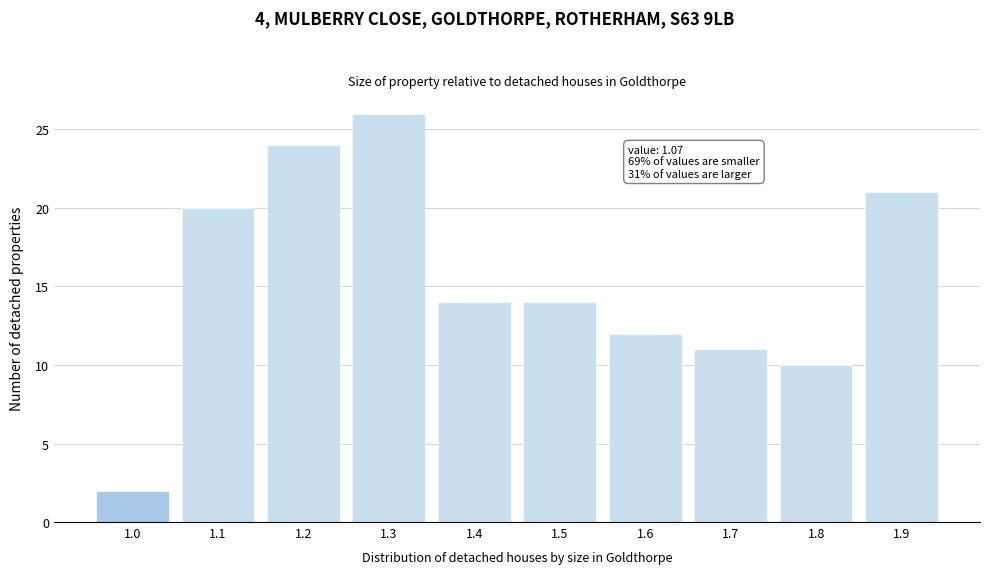

Reading left to right, list all the values displayed in this chart.

2	20	24	26	14	14	12	11	10	21